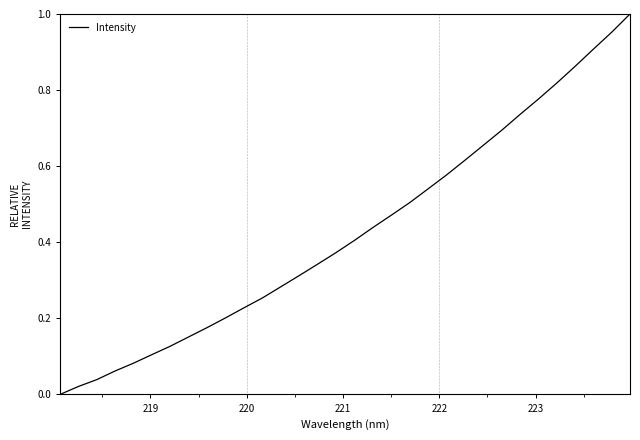

Does the chart have visible grid lines?

No